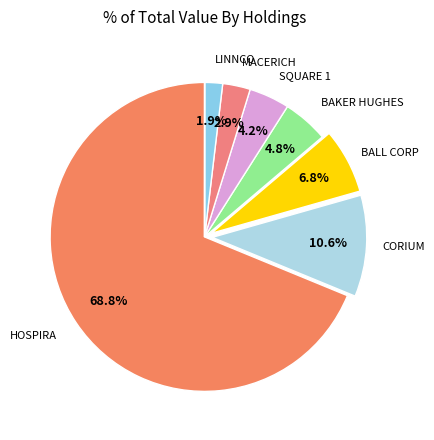

How many segments does this pie chart have?

8